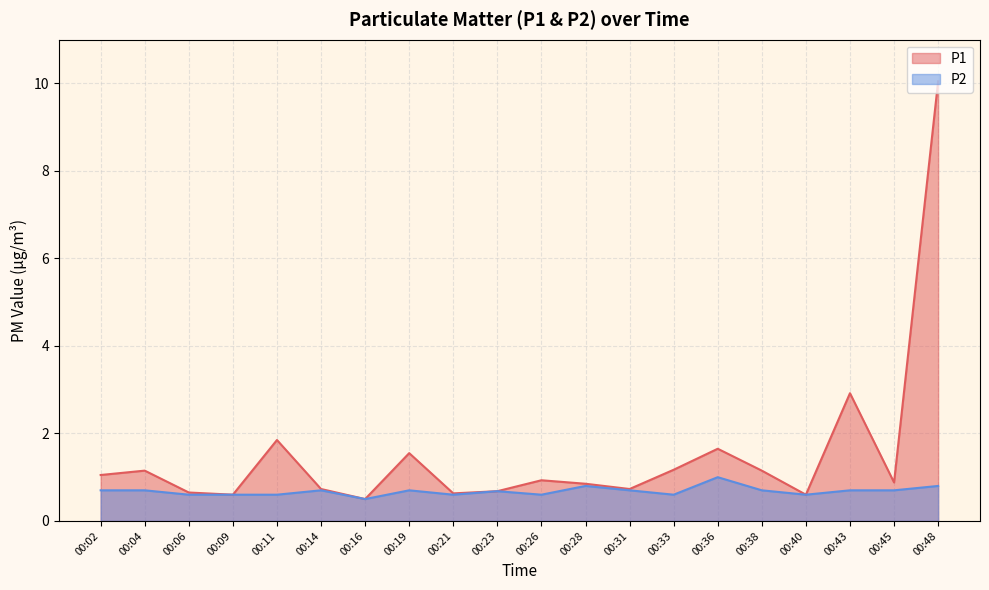

What is the minimum value for P1?

0.5